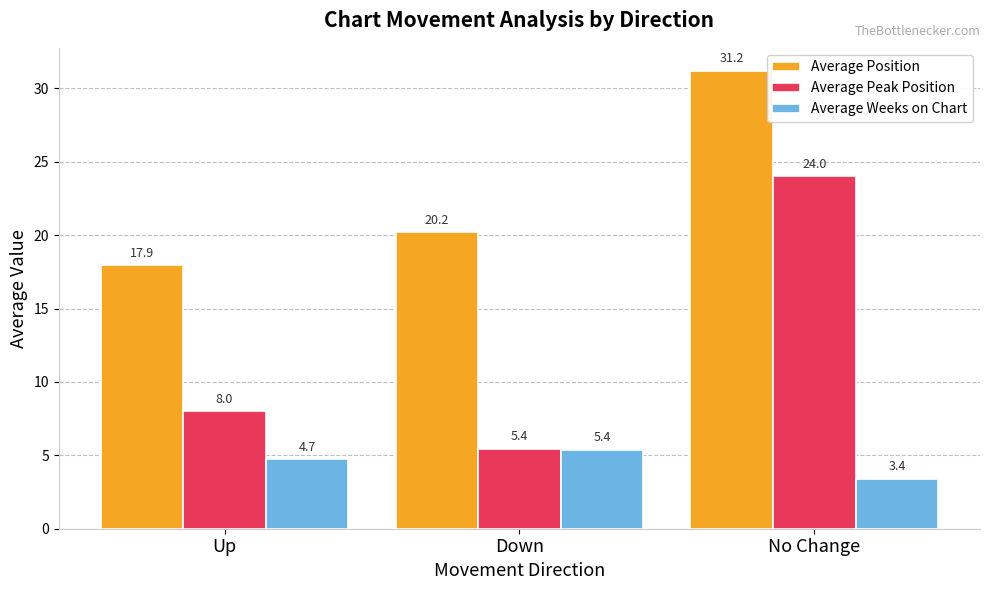

At how many categories does at least one series exceed 14?

3